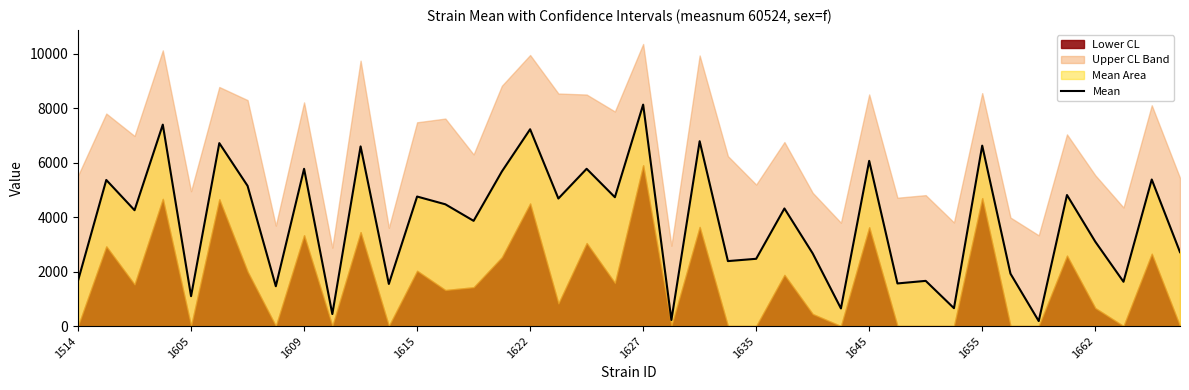

Does the chart have visible grid lines?

No